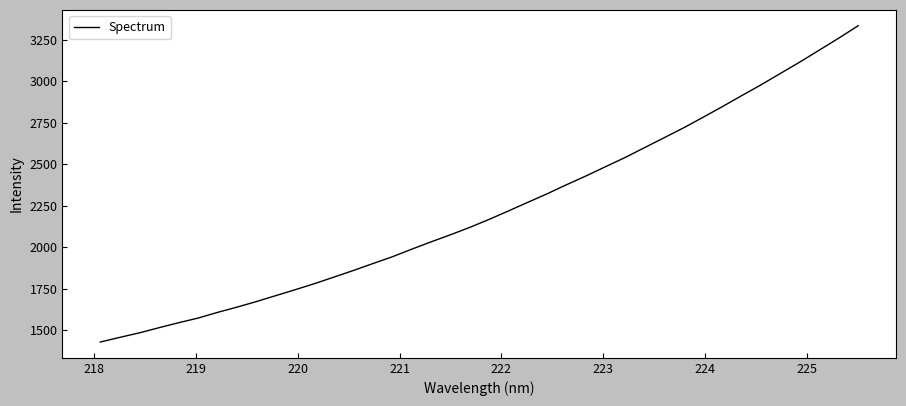

What is the minimum value shown in the chart?

1429.9